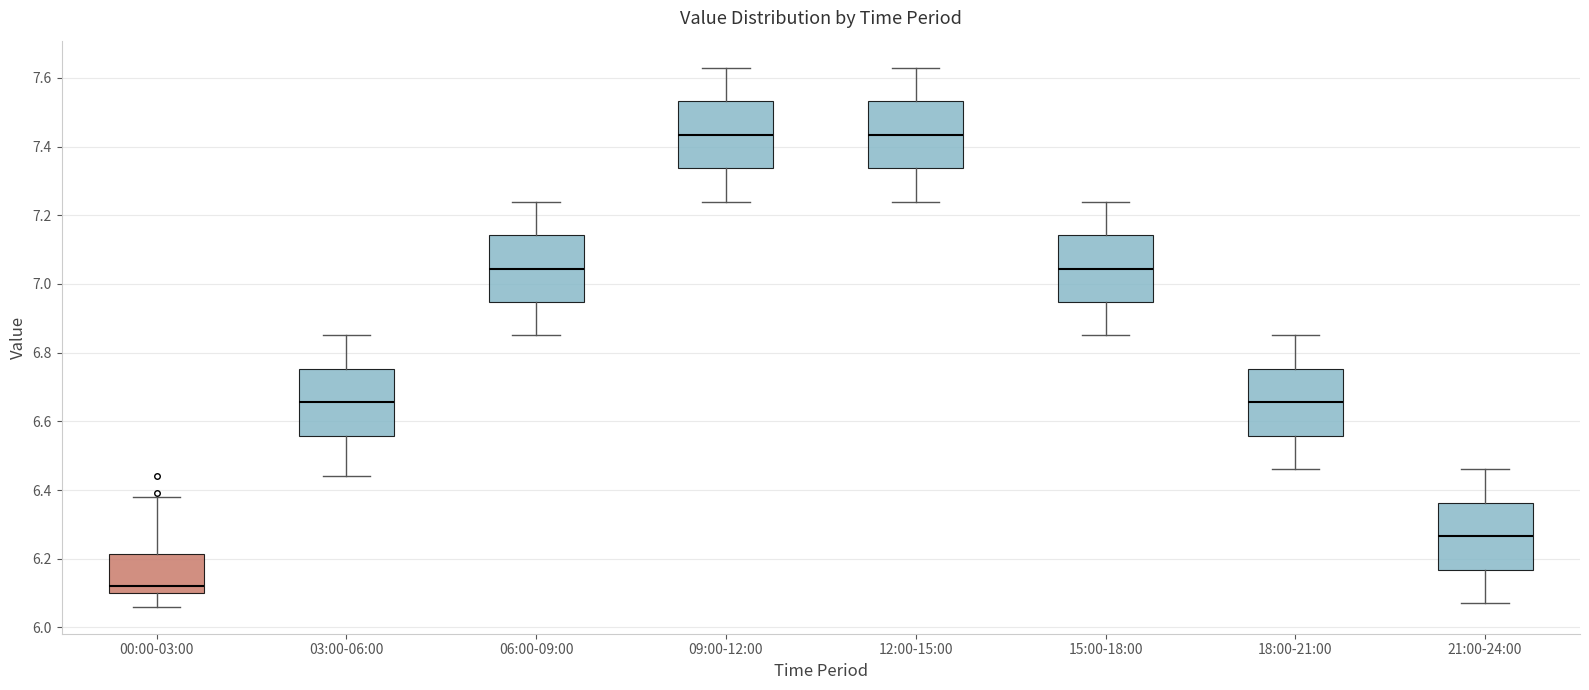

Reading left to right, transcribe this box plot: for each box, give where its median line is, the range the box spans, and where its two whiskers end, as read against the y-axis. The values are not printed on the chart, so give them approximately, as read against the axis.

00:00-03:00: median 6.12, box 6.10 to 6.22, whiskers 6.06 to 6.38
03:00-06:00: median 6.66, box 6.56 to 6.76, whiskers 6.44 to 6.86
06:00-09:00: median 7.04, box 6.94 to 7.14, whiskers 6.86 to 7.24
09:00-12:00: median 7.44, box 7.34 to 7.54, whiskers 7.24 to 7.64
12:00-15:00: median 7.44, box 7.34 to 7.54, whiskers 7.24 to 7.64
15:00-18:00: median 7.04, box 6.94 to 7.14, whiskers 6.86 to 7.24
18:00-21:00: median 6.66, box 6.56 to 6.76, whiskers 6.46 to 6.86
21:00-24:00: median 6.26, box 6.16 to 6.36, whiskers 6.08 to 6.46